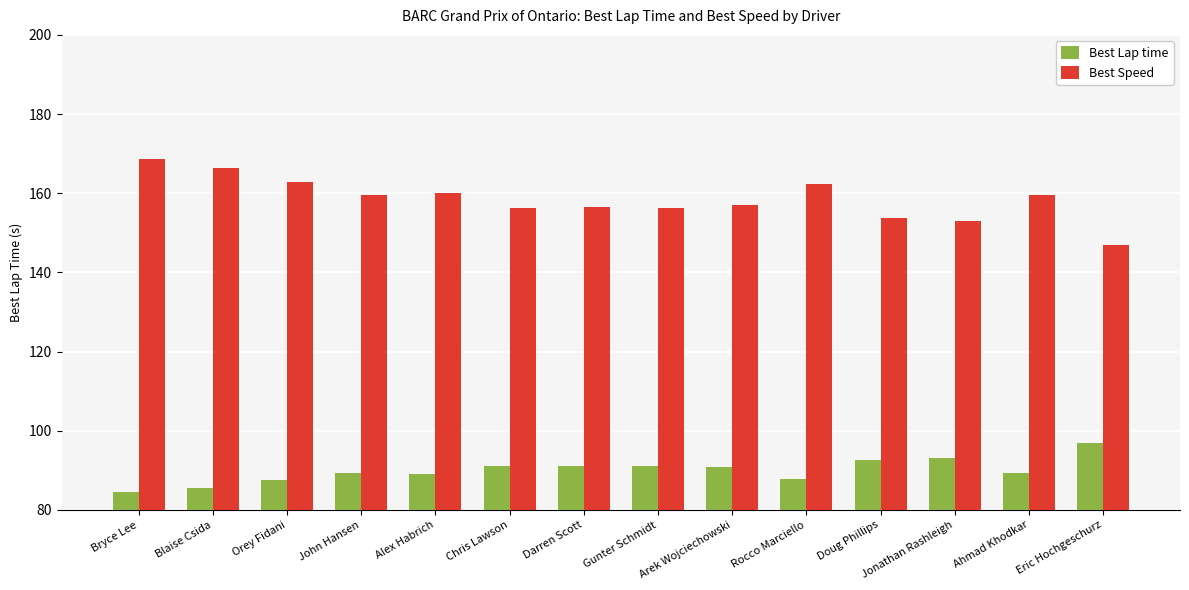

Rank the series by their maximum value, from lowest to highest.

Best Lap time, Best Speed